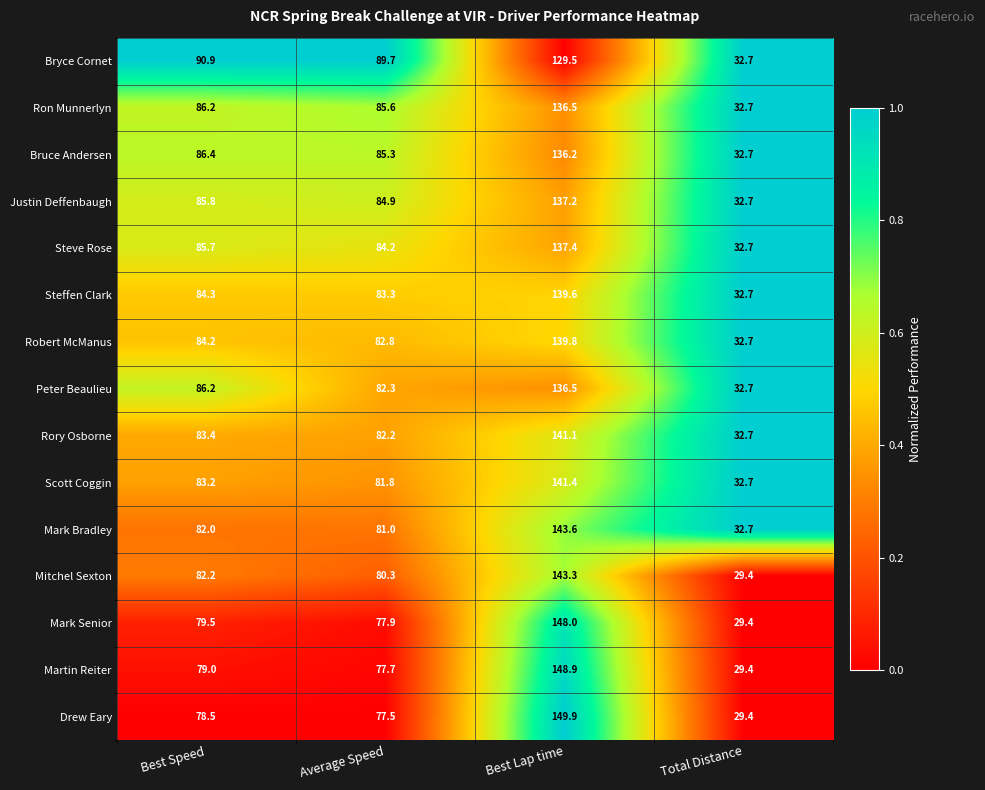

Rank the categories by Bryce Cornet value from lowest to highest.

Total Distance, Average Speed, Best Speed, Best Lap time